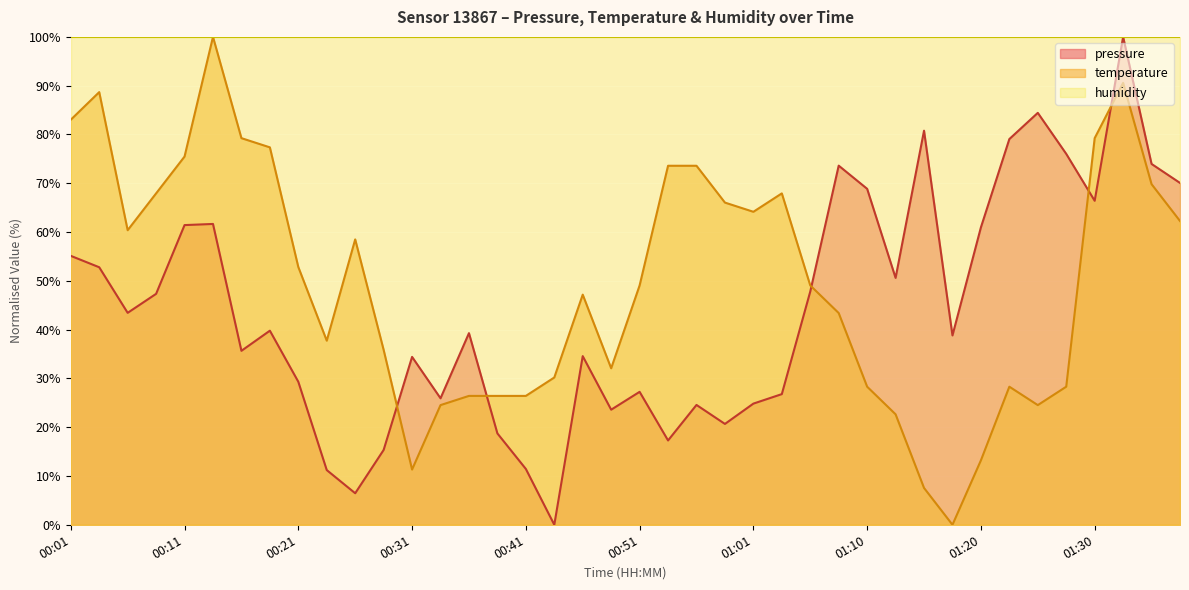

Between which two adjacent categories do temperature and pressure first intersect?

00:28 and 00:31